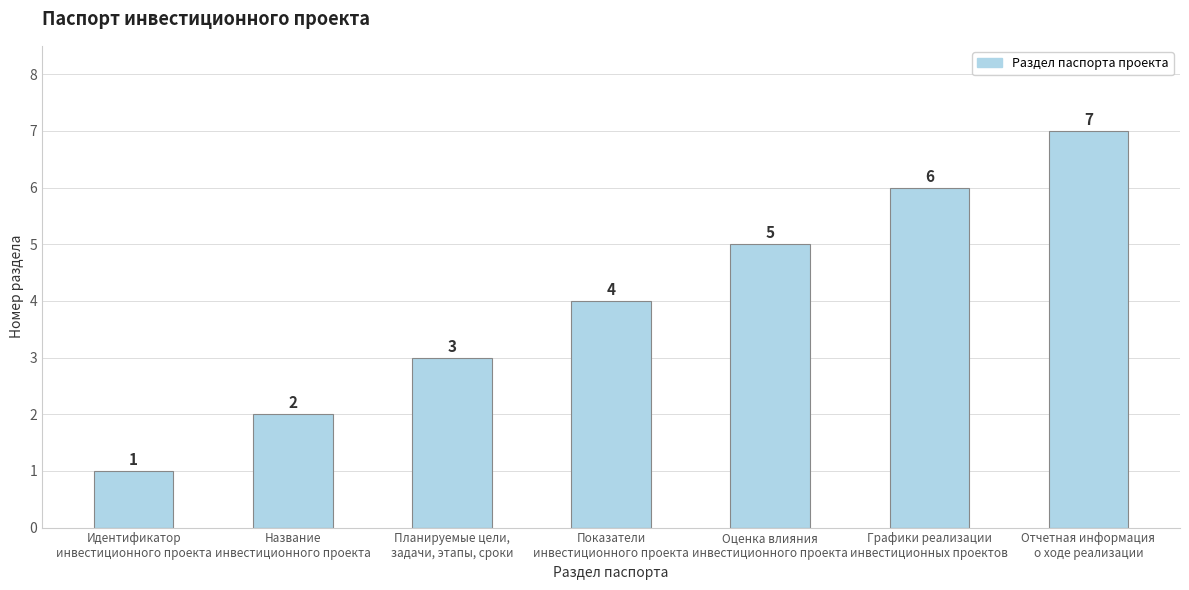

True or false: the data shows 5 at Оценка влияния
инвестиционного проекта.

True